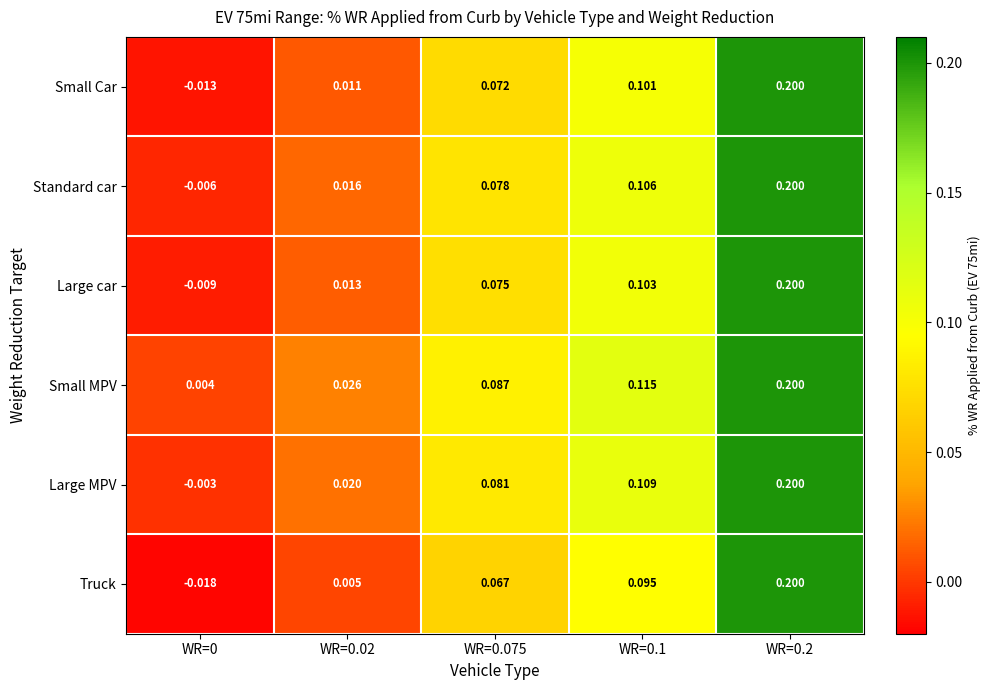

Which series has the largest range (max minus min)?

Truck